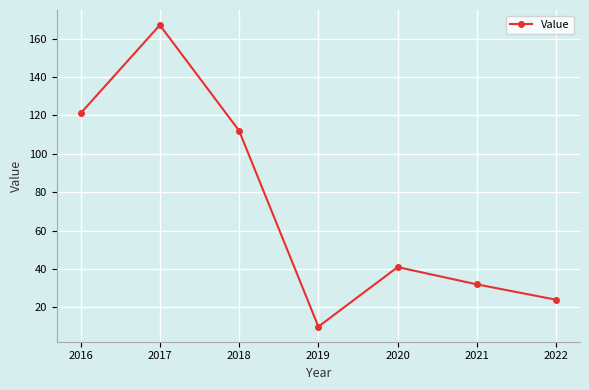

True or false: the data shows 32 at 2021.

True